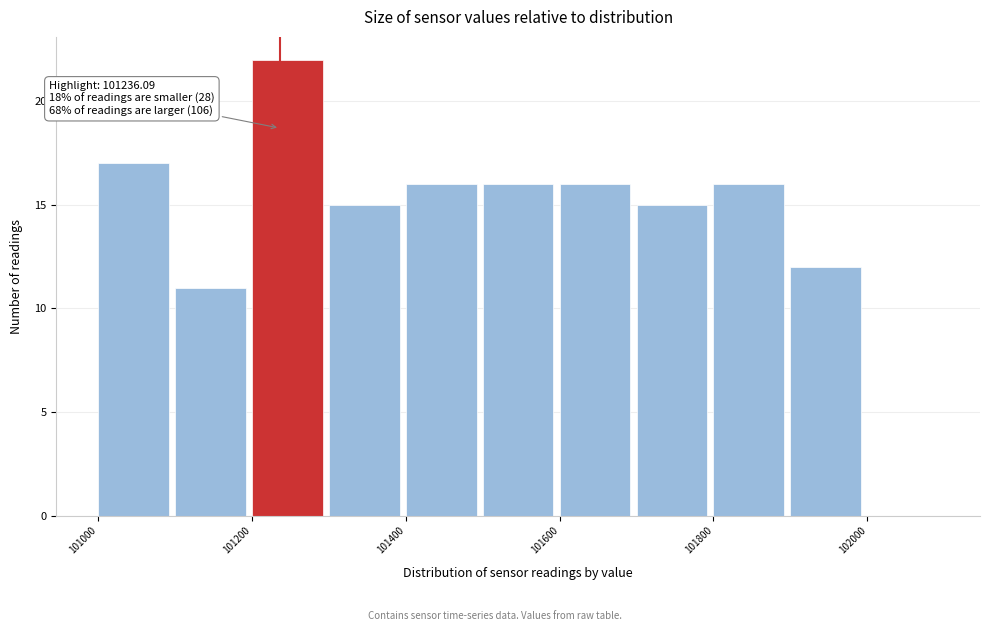

Which range on the x-axis has the tallest bar?

101200 to 101300